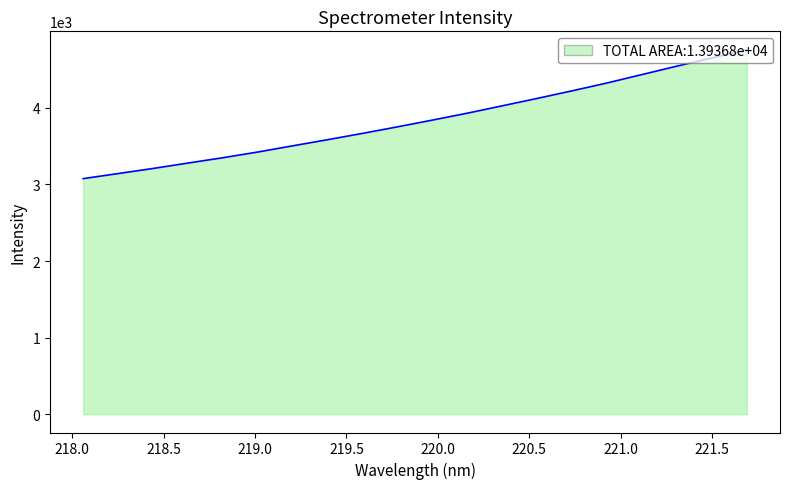

What is the maximum value shown in the chart?

4761.2